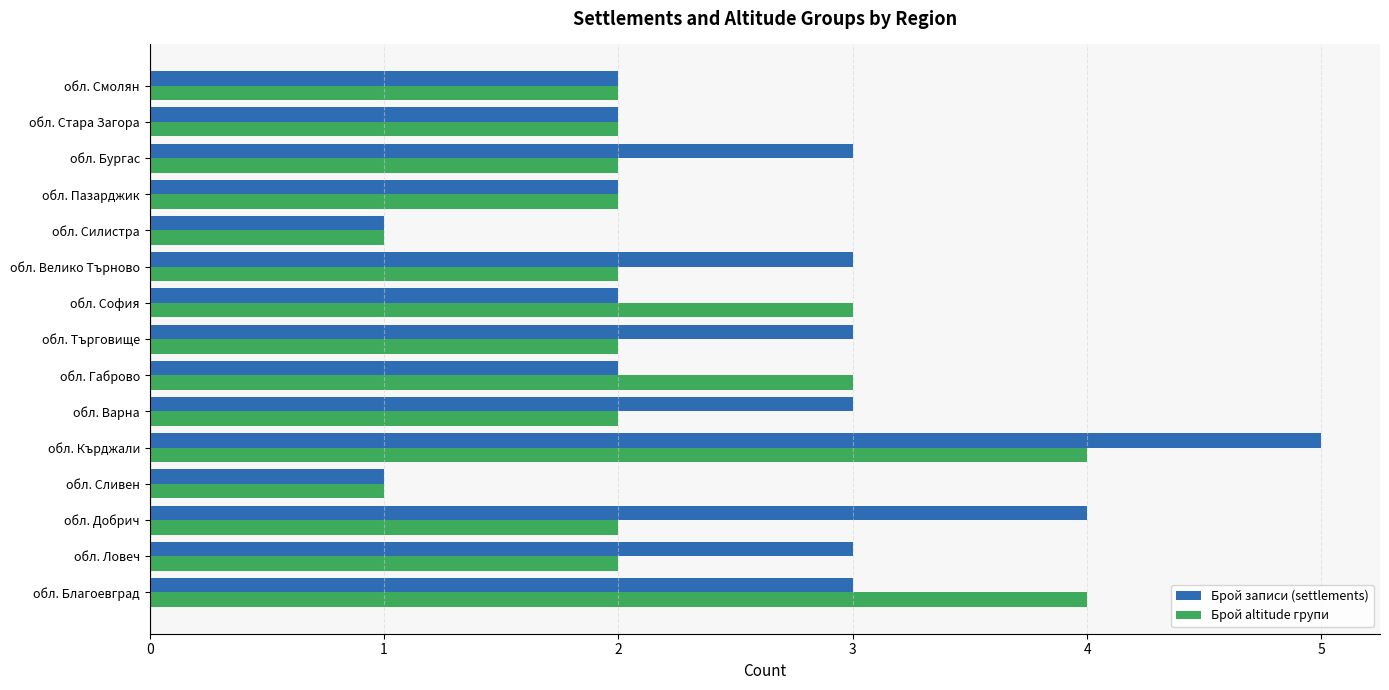

What are all the series names shown in the legend?

Брой записи (settlements), Брой altitude групи